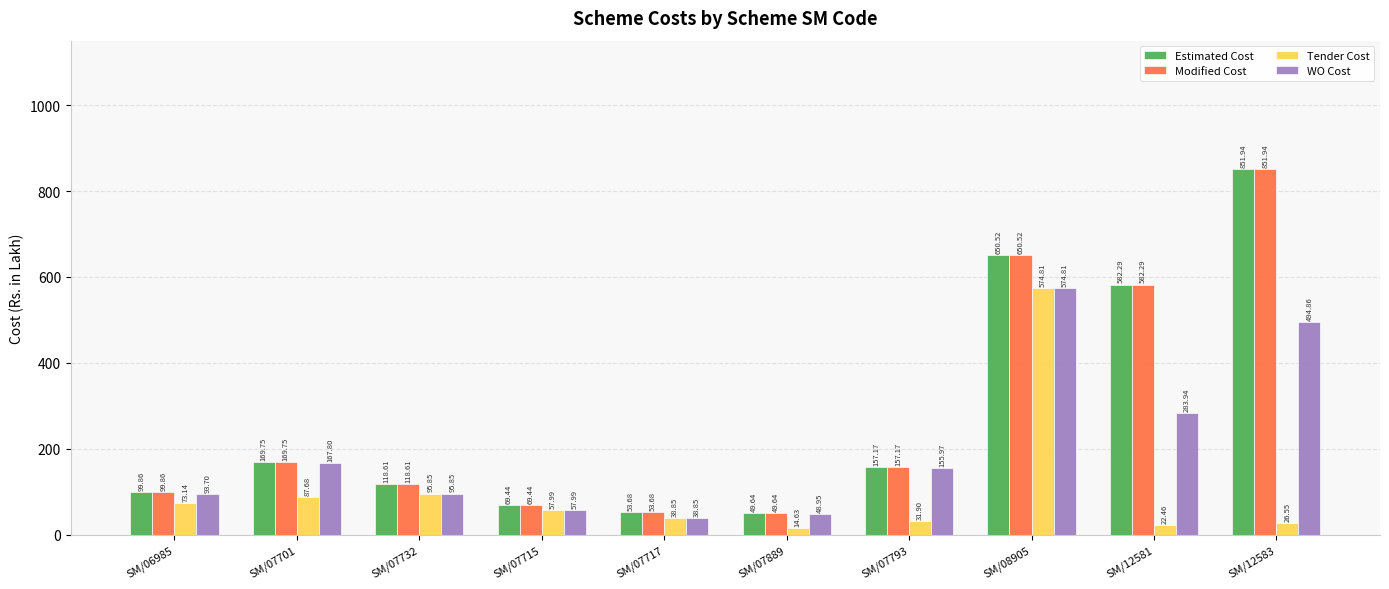

Count the number of categories in the chart.

10